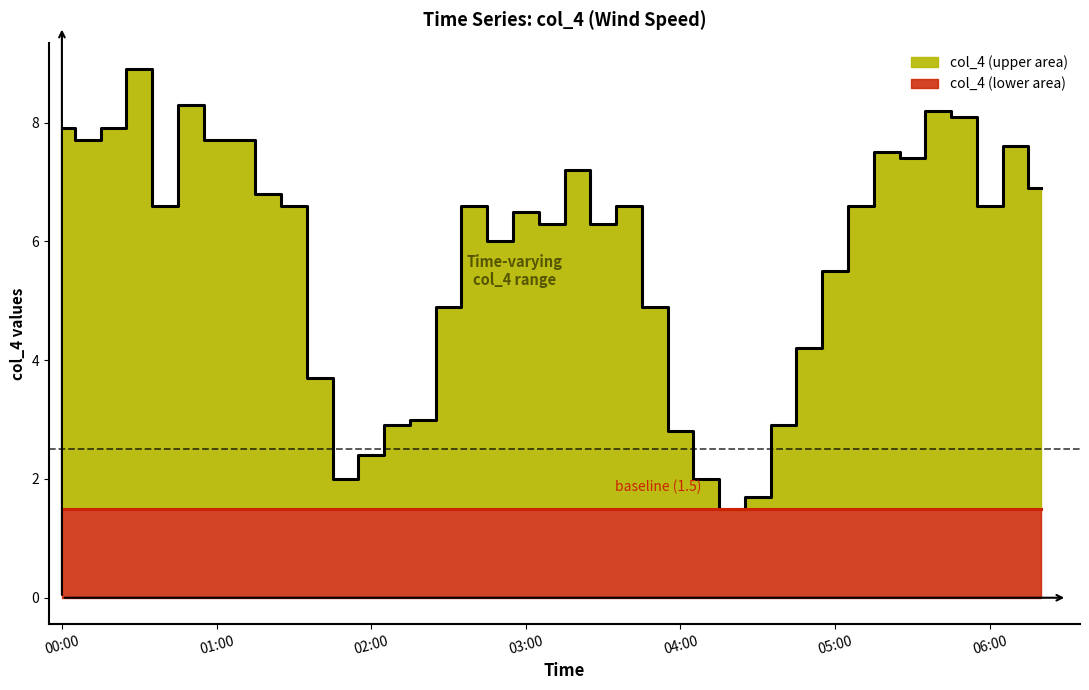

Rank the categories by value from highest to lowest.

2007/07/23 00:30, 2007/07/23 00:50, 2007/07/23 05:40, 2007/07/23 05:50, 2007/07/23 00:00, 2007/07/23 00:20, 2007/07/23 00:10, 2007/07/23 01:00, 2007/07/23 01:10, 2007/07/23 06:10, 2007/07/23 05:20, 2007/07/23 05:30, 2007/07/23 03:20, 2007/07/23 06:20, 2007/07/23 01:20, 2007/07/23 00:40, 2007/07/23 01:30, 2007/07/23 02:40, 2007/07/23 03:40, 2007/07/23 05:10, 2007/07/23 06:00, 2007/07/23 03:00, 2007/07/23 03:10, 2007/07/23 03:30, 2007/07/23 02:50, 2007/07/23 05:00, 2007/07/23 02:30, 2007/07/23 03:50, 2007/07/23 04:50, 2007/07/23 01:40, 2007/07/23 02:20, 2007/07/23 02:10, 2007/07/23 04:40, 2007/07/23 04:00, 2007/07/23 02:00, 2007/07/23 01:50, 2007/07/23 04:10, 2007/07/23 04:30, 2007/07/23 04:20